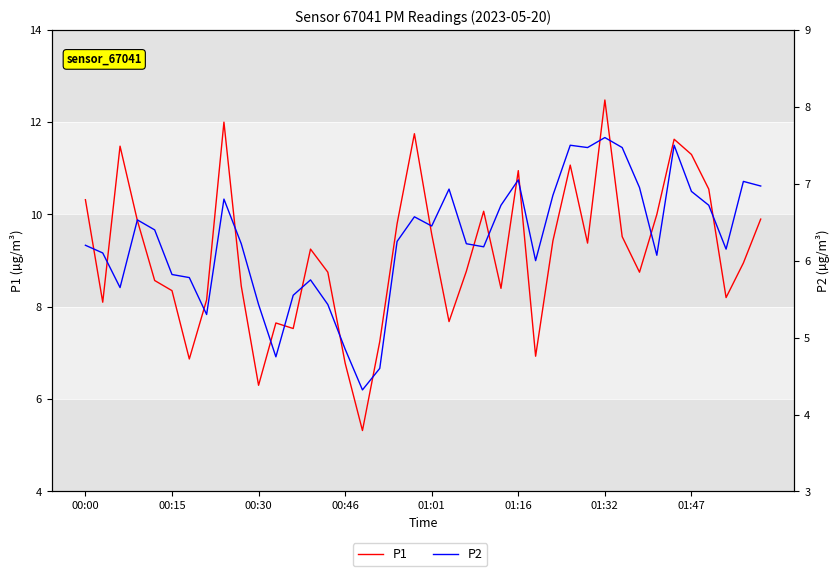

Between 13 and 20, which series saw the biggest shift?

P2